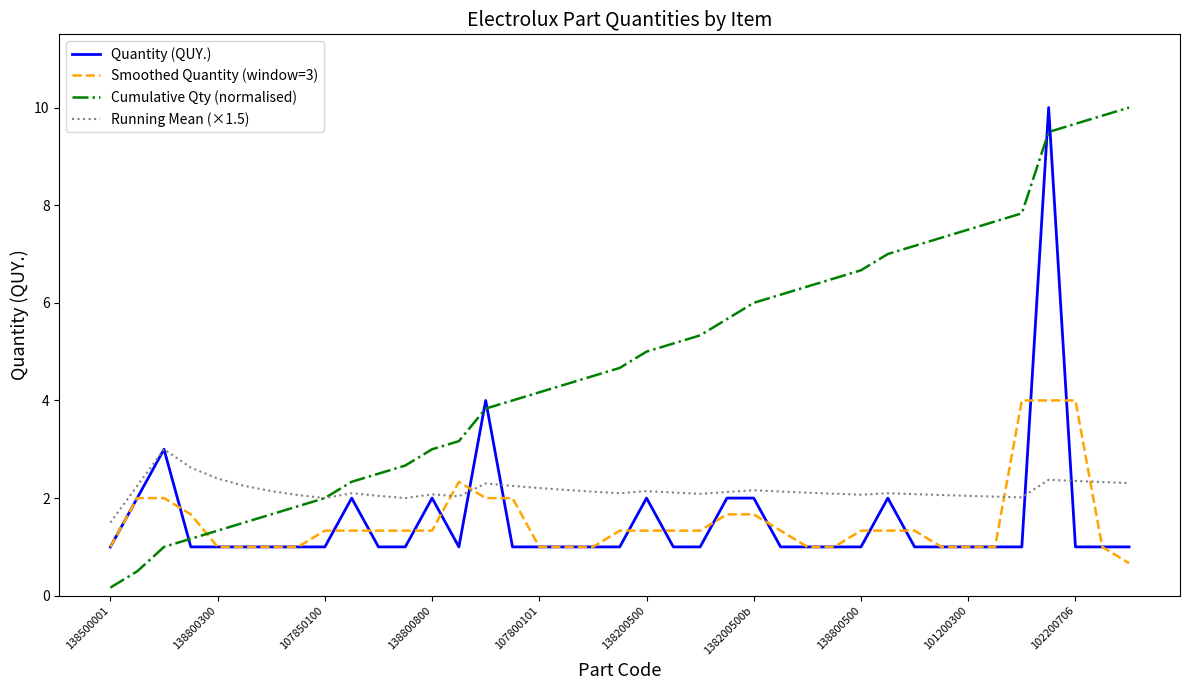

What are all the series names shown in the legend?

Quantity (QUY.), Smoothed Quantity (window=3), Cumulative Qty (normalised), Running Mean (×1.5)